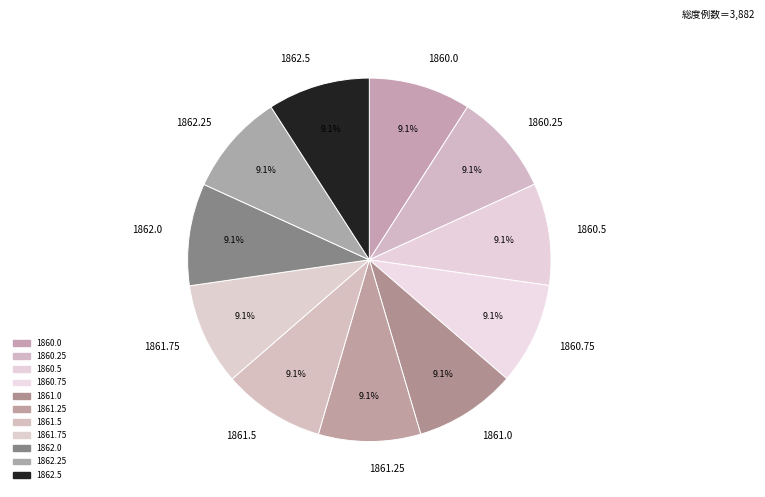

To the nearest percent, what is the combined percentage of 1860.25 and 1862.25?

18%